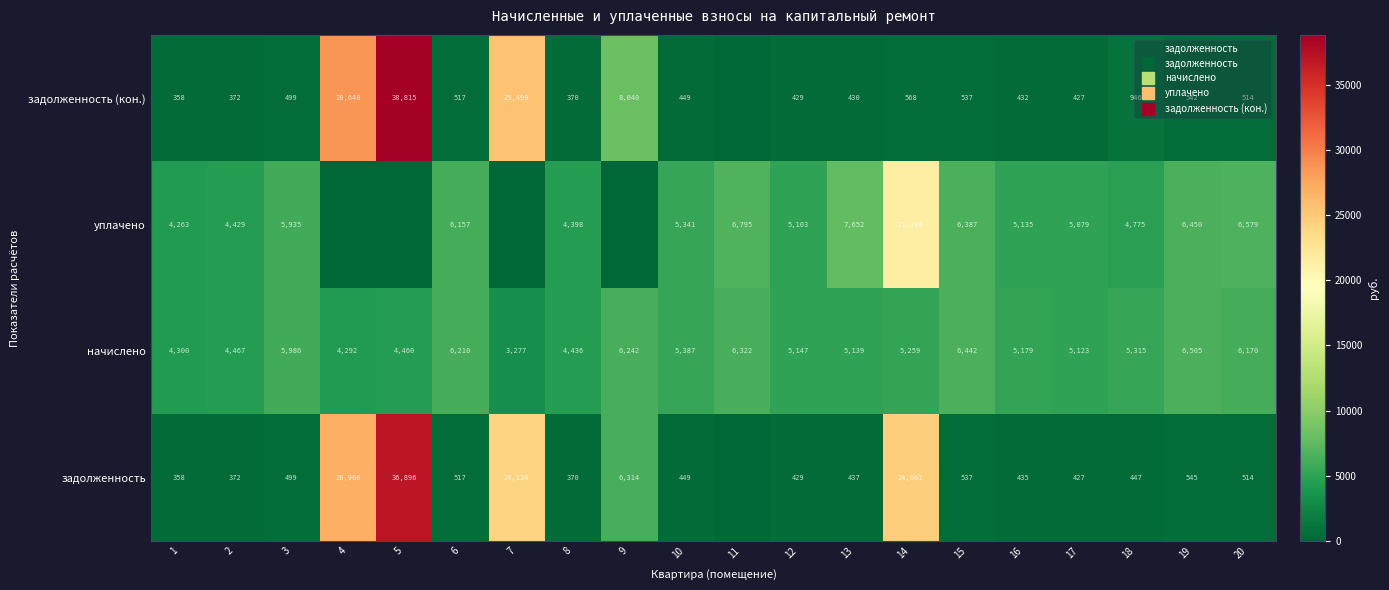

Which series changed the most between 10 and 11?

уплачено